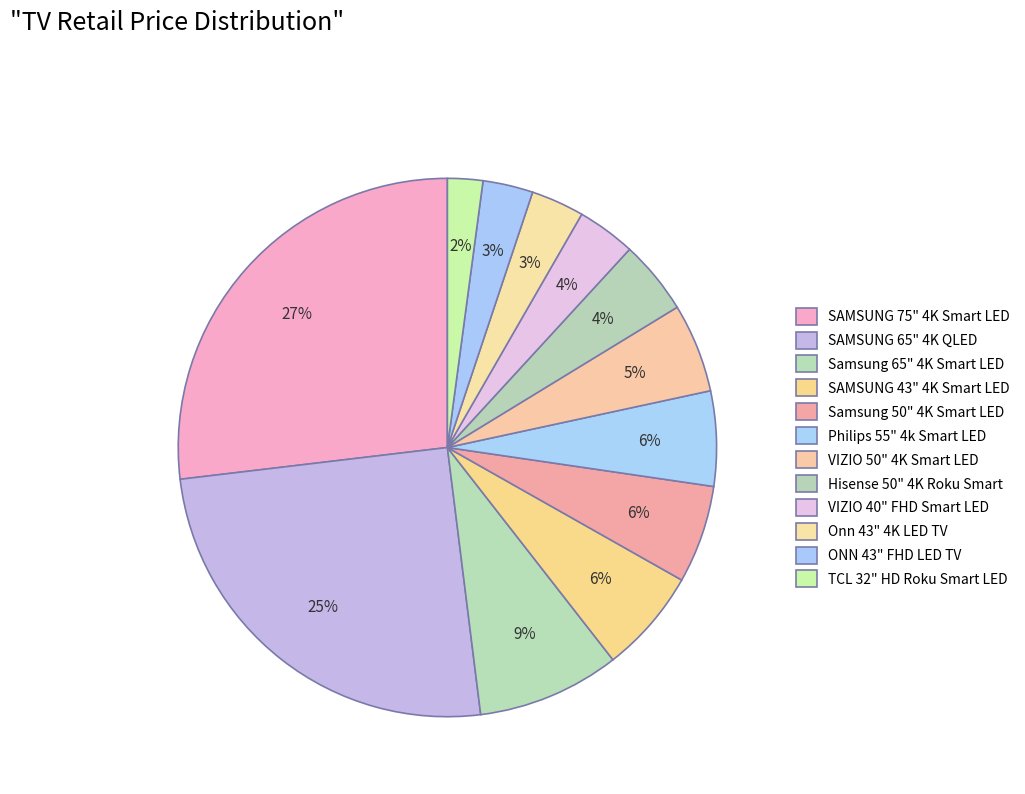

How many segments does this pie chart have?

12